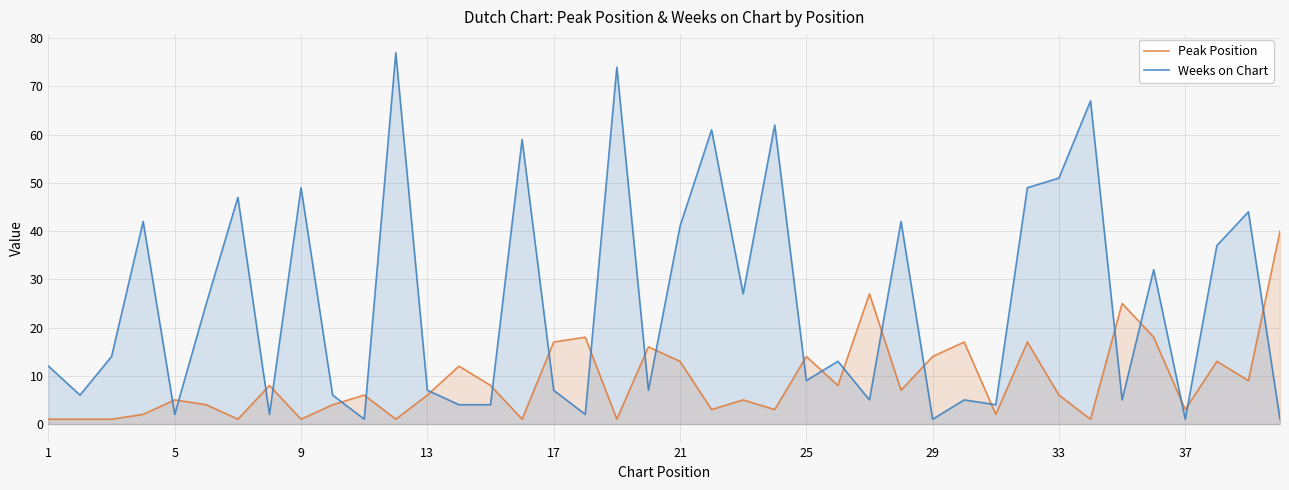

What is the difference between the maximum and minimum values in the Weeks on Chart series?

76